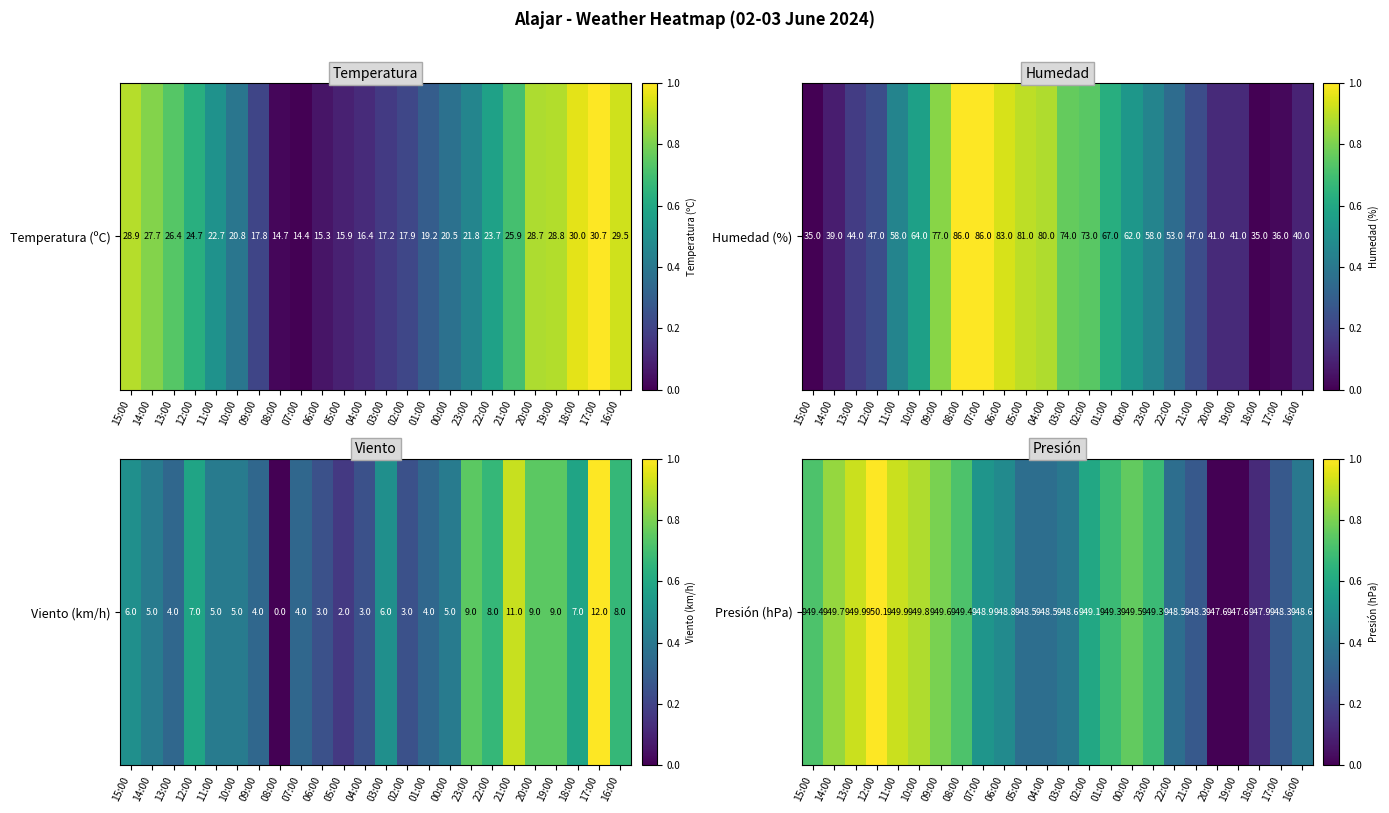

Rank the categories by value from highest to lowest.

12:00, 13:00, 11:00, 10:00, 14:00, 09:00, 00:00, 15:00, 08:00, 01:00, 23:00, 02:00, 07:00, 06:00, 03:00, 16:00, 05:00, 04:00, 22:00, 21:00, 17:00, 18:00, 20:00, 19:00